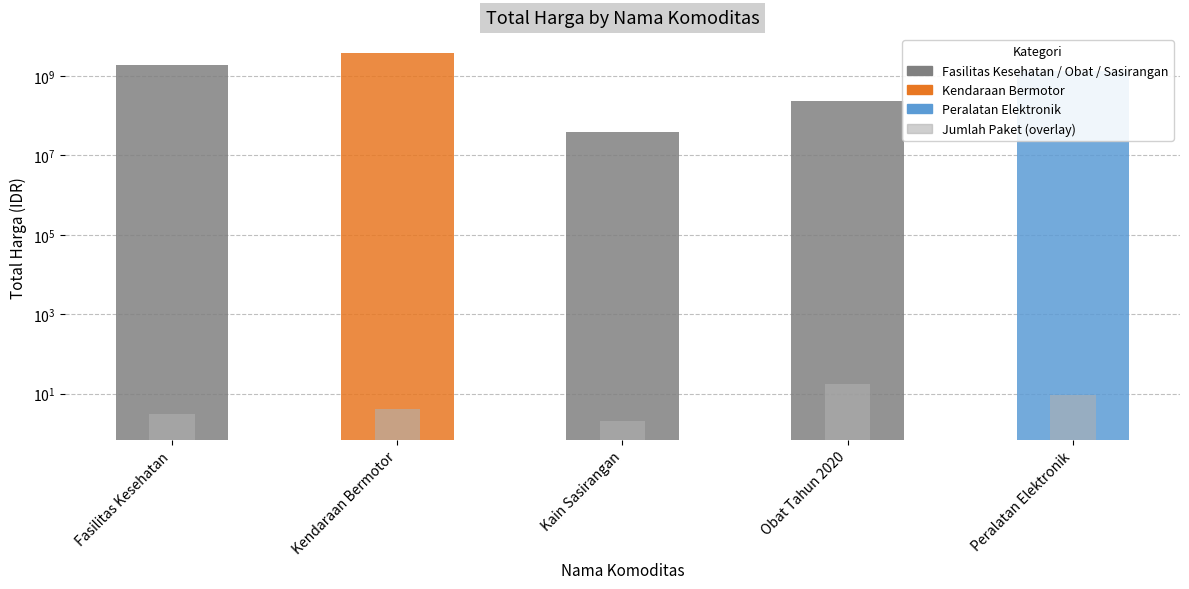

Is it true that Jumlah Paket equals 2 at Kain Sasirangan?

True